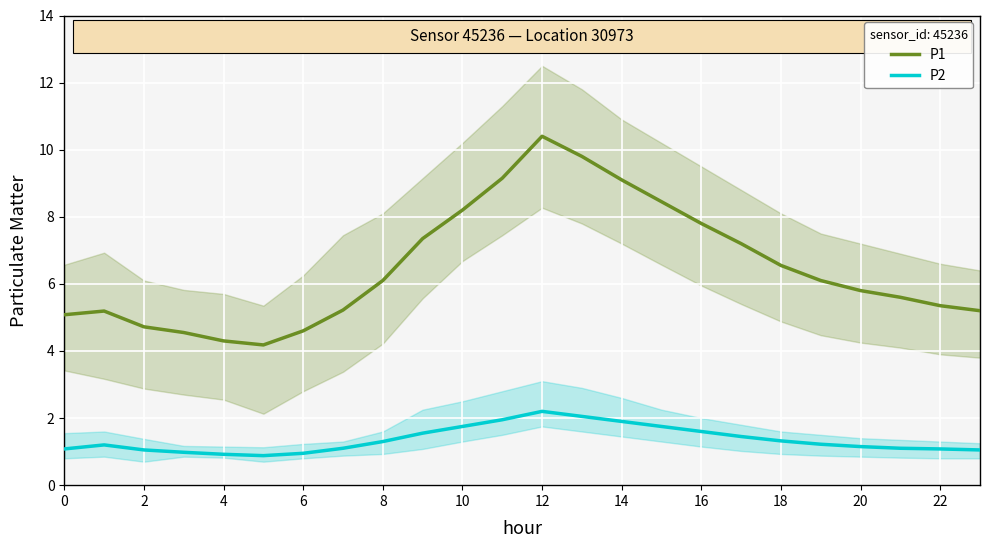

True or false: P1 and P2 cross at least once.

False